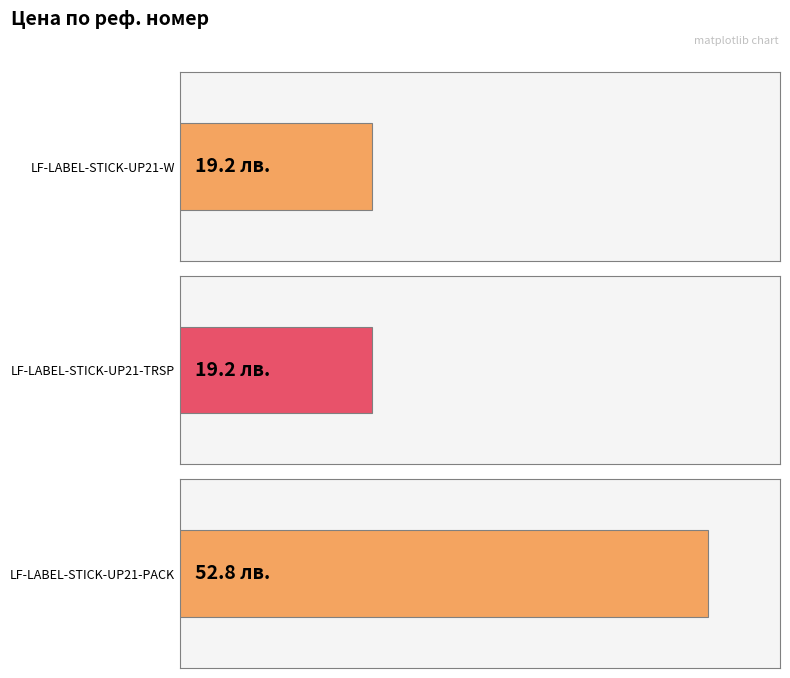

What is the difference between the values at LF-LABEL-STICK-UP21-PACK and LF-LABEL-STICK-UP21-W?

33.6